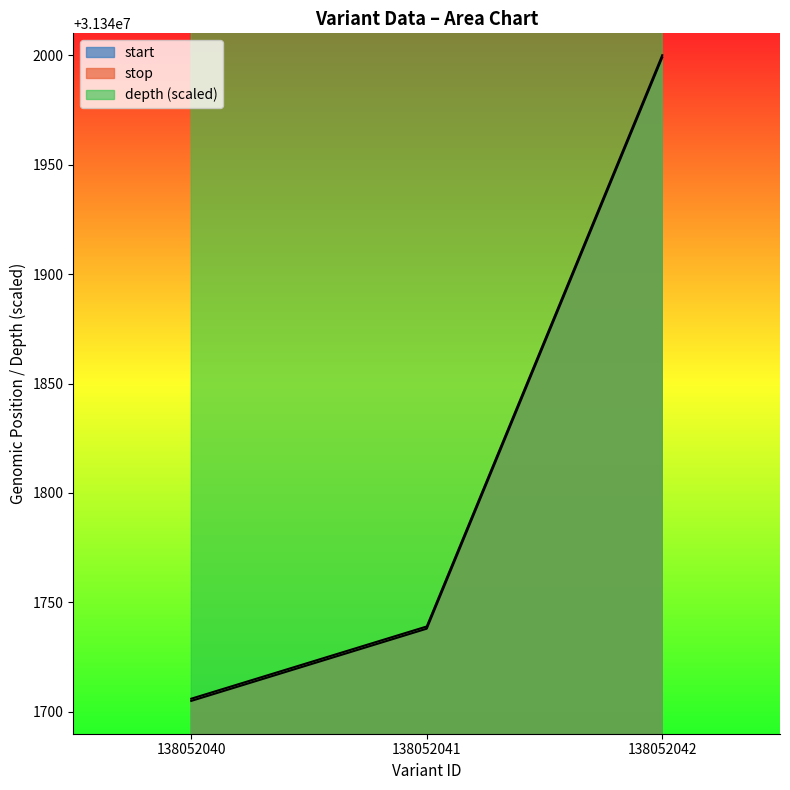

At which category is the sum across all series the highest?

138052042